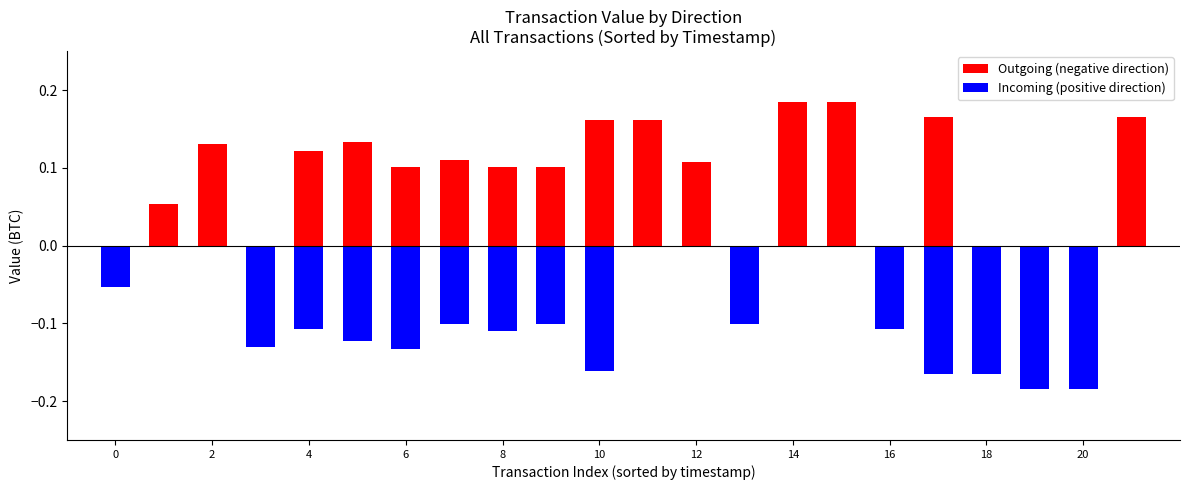

Reading left to right, transcribe all the data shown in this chart.

Outgoing (negative direction): 0.0	0.1	0.1	0.0	0.1	0.1	0.1	0.1	0.1	0.1	0.2	0.2	0.1	0.0	0.2	0.2	0.0	0.2	0.0	0.0	0.0	0.2
Incoming (positive direction): -0.1	0.0	0.0	-0.1	-0.1	-0.1	-0.1	-0.1	-0.1	-0.1	-0.2	0.0	0.0	-0.1	0.0	0.0	-0.1	-0.2	-0.2	-0.2	-0.2	0.0